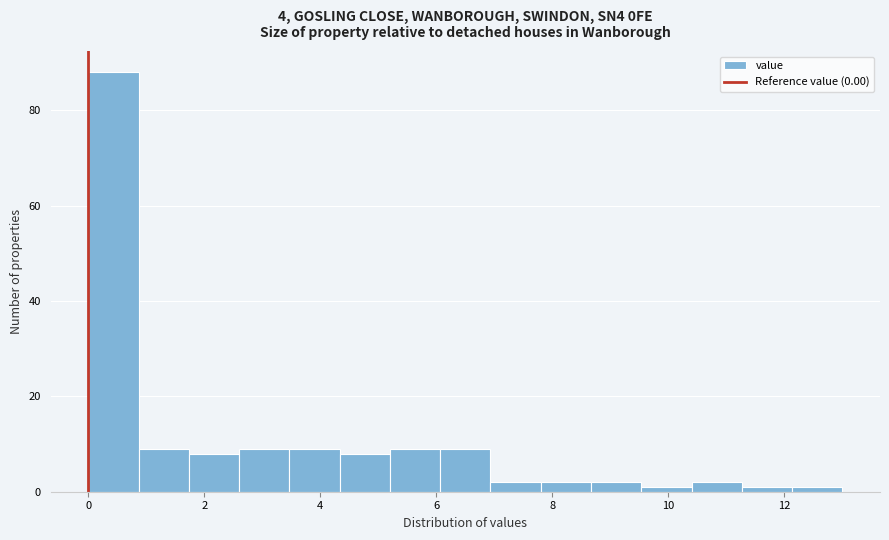

Over which range of the x-axis is the bar tallest?

0.0 to 0.8